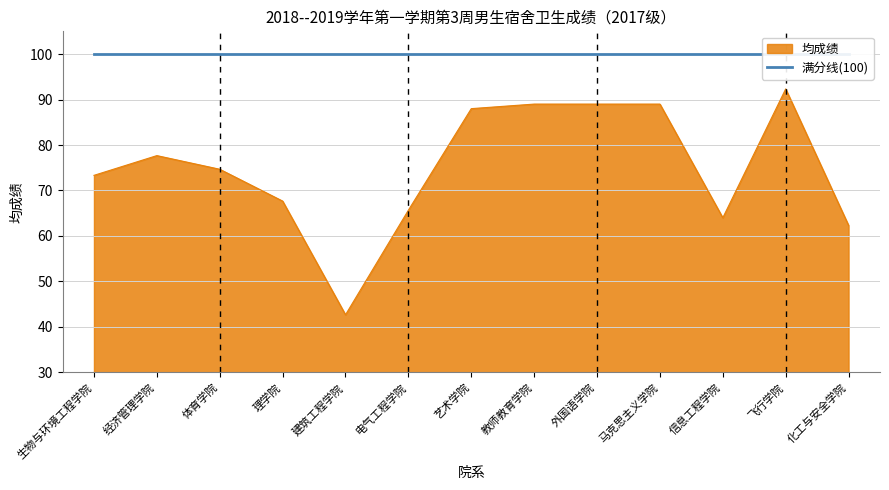

How many lines are shown in the chart?

1